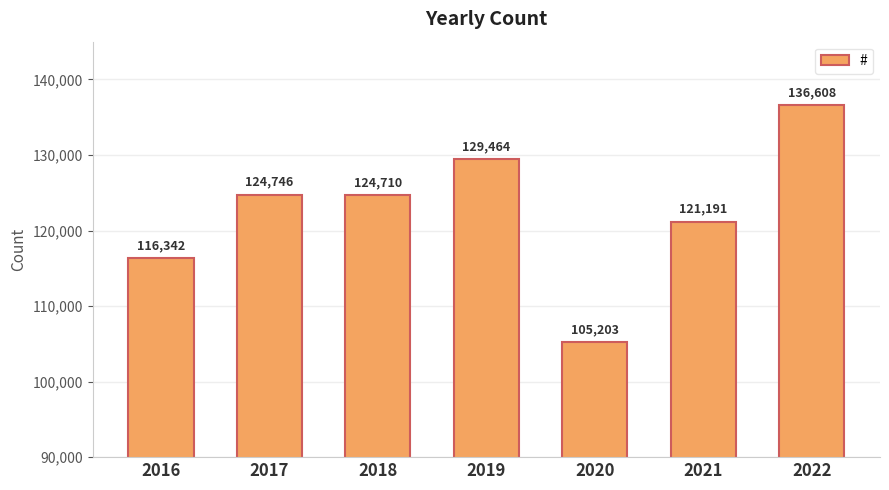

Reading right to left, what are all the values shown in this chart?

136608	121191	105203	129464	124710	124746	116342